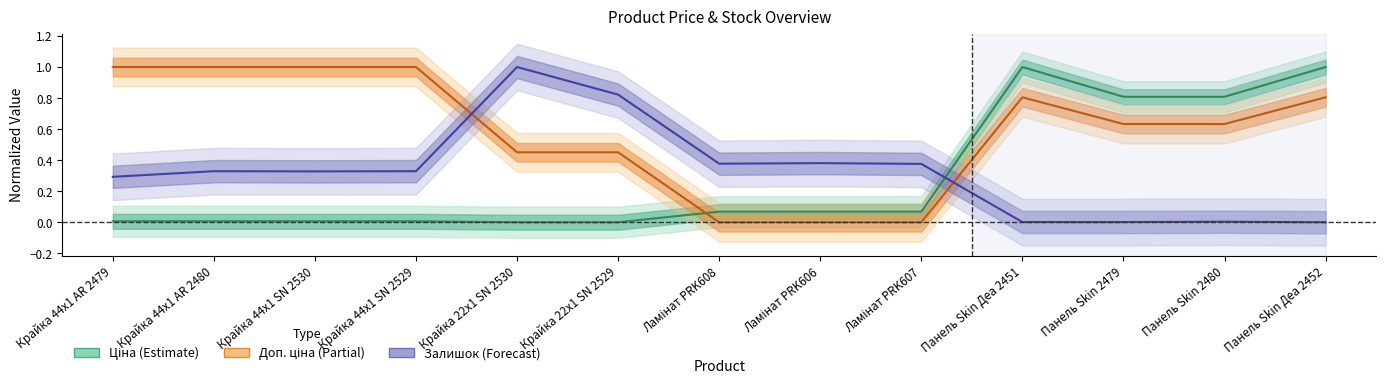

Where is the first local maximum for Залишок?

Крайка 44x1 AR 2480